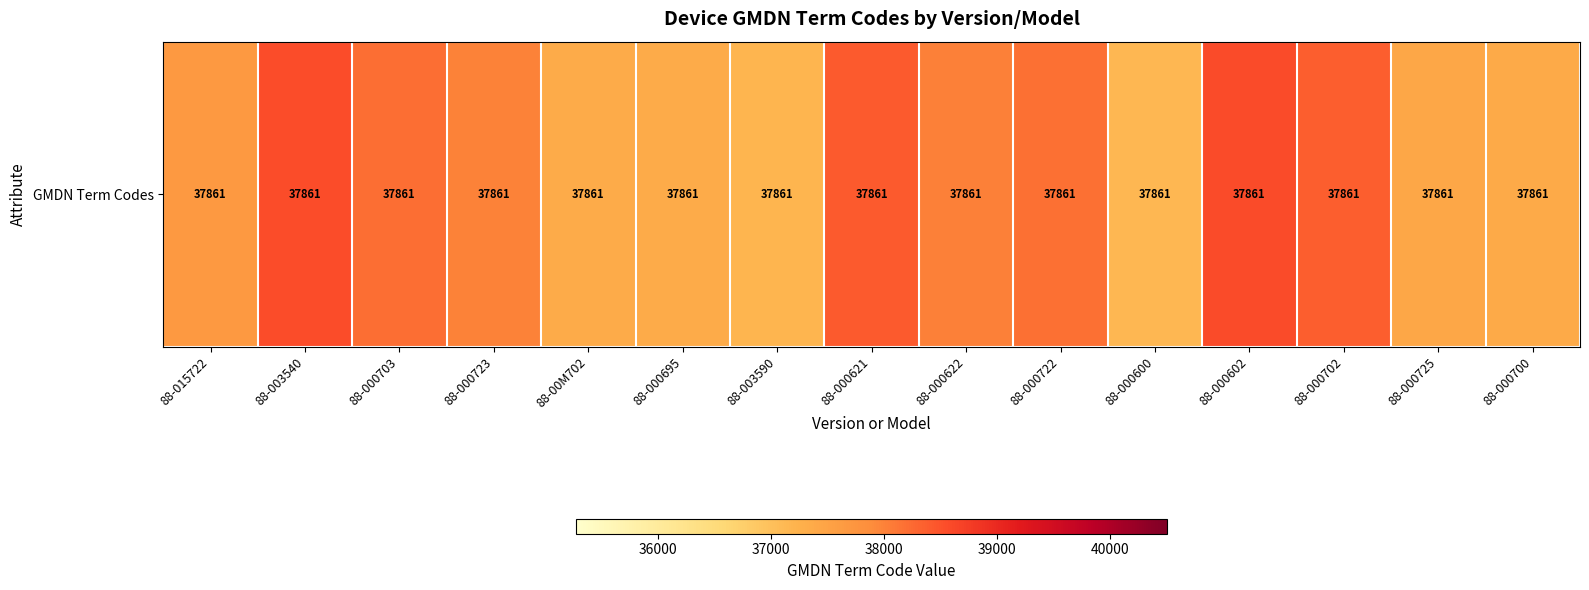

Is it true that the value at 88-000622 is 19799.8?

False